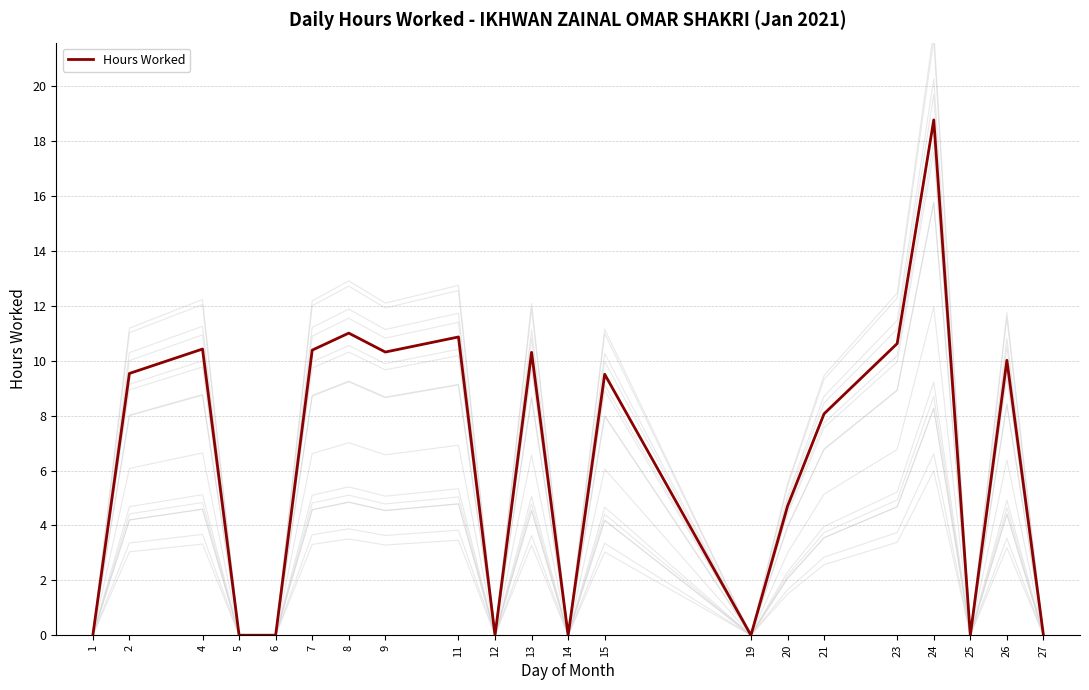

Read the value at 26.

10.0